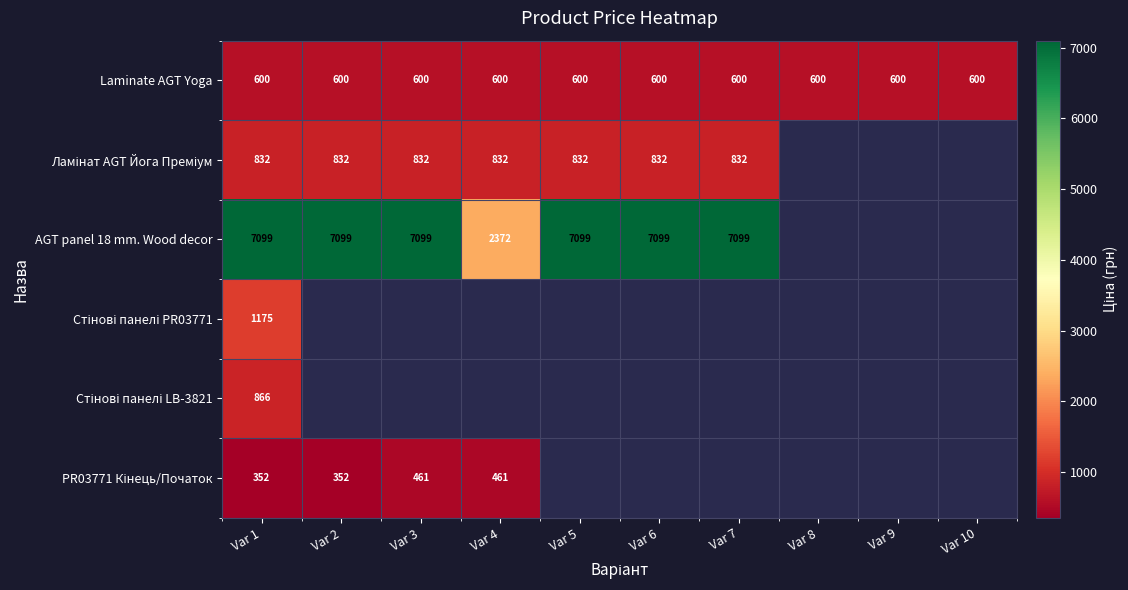

What is the greatest value displayed?

7098.8